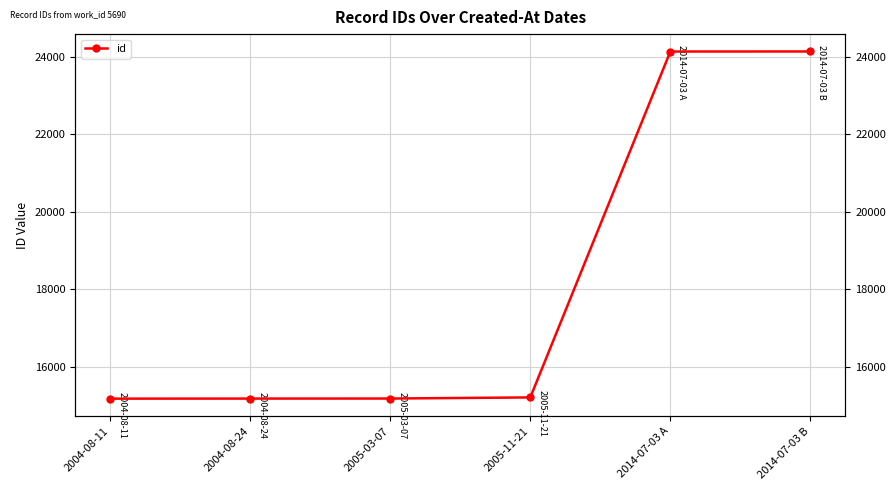

Where is the data nearest to the value 19654?

2005-11-21